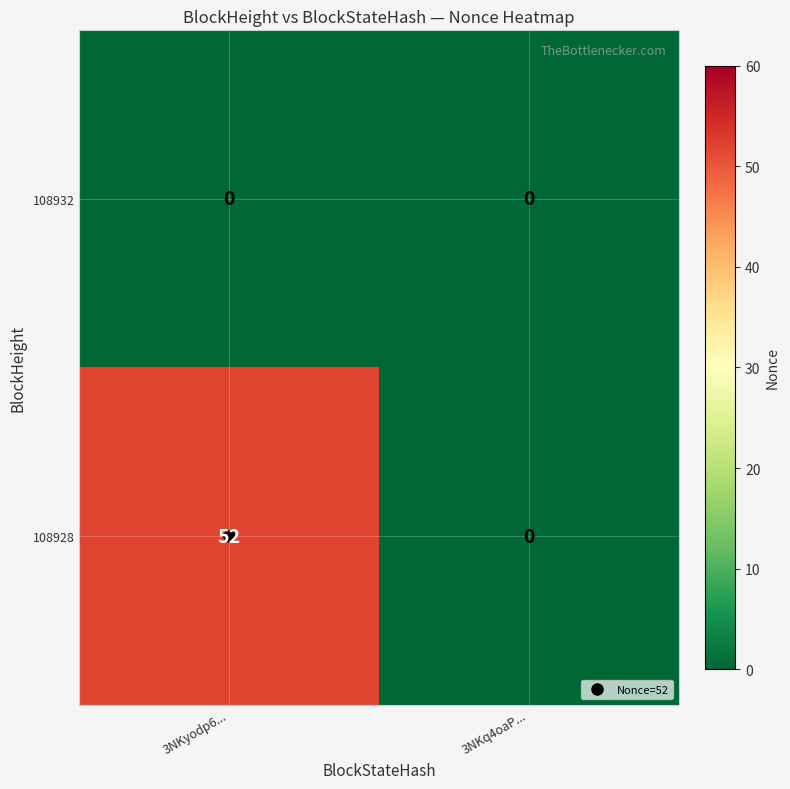

Which series has the widest spread of values?

108928